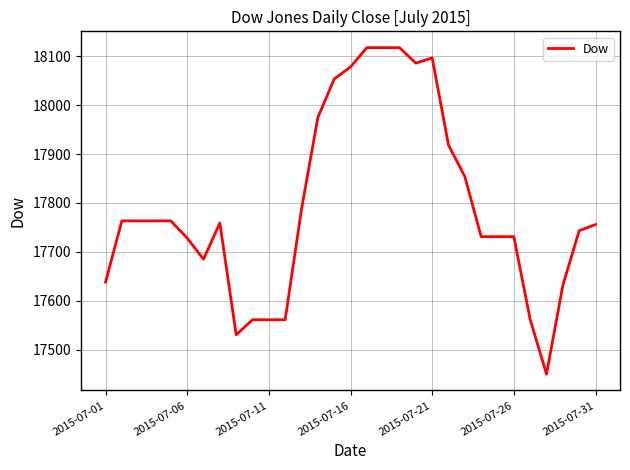

What is the greatest value displayed?

18117.6